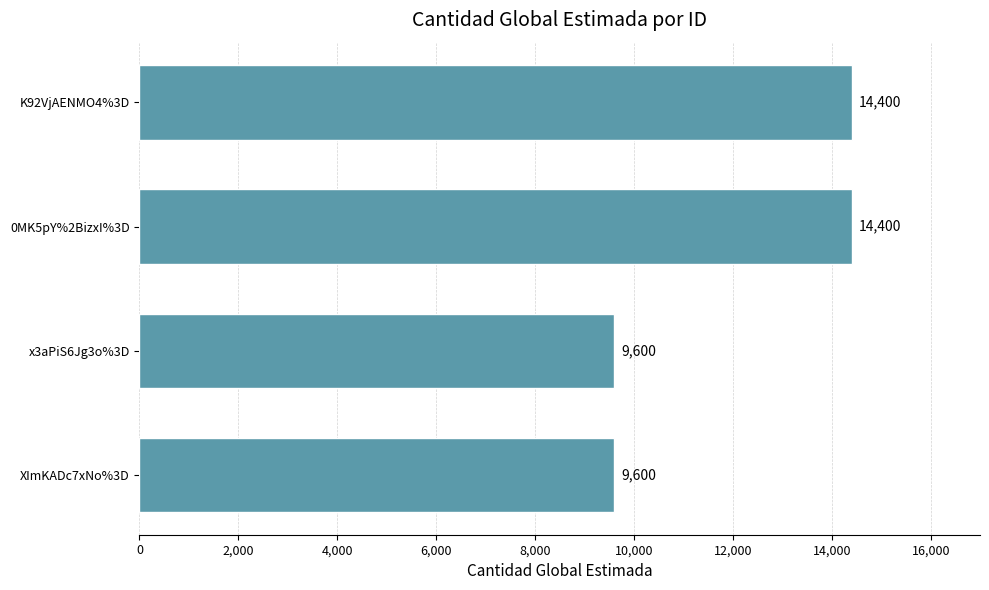

Are the bars horizontal?

Yes